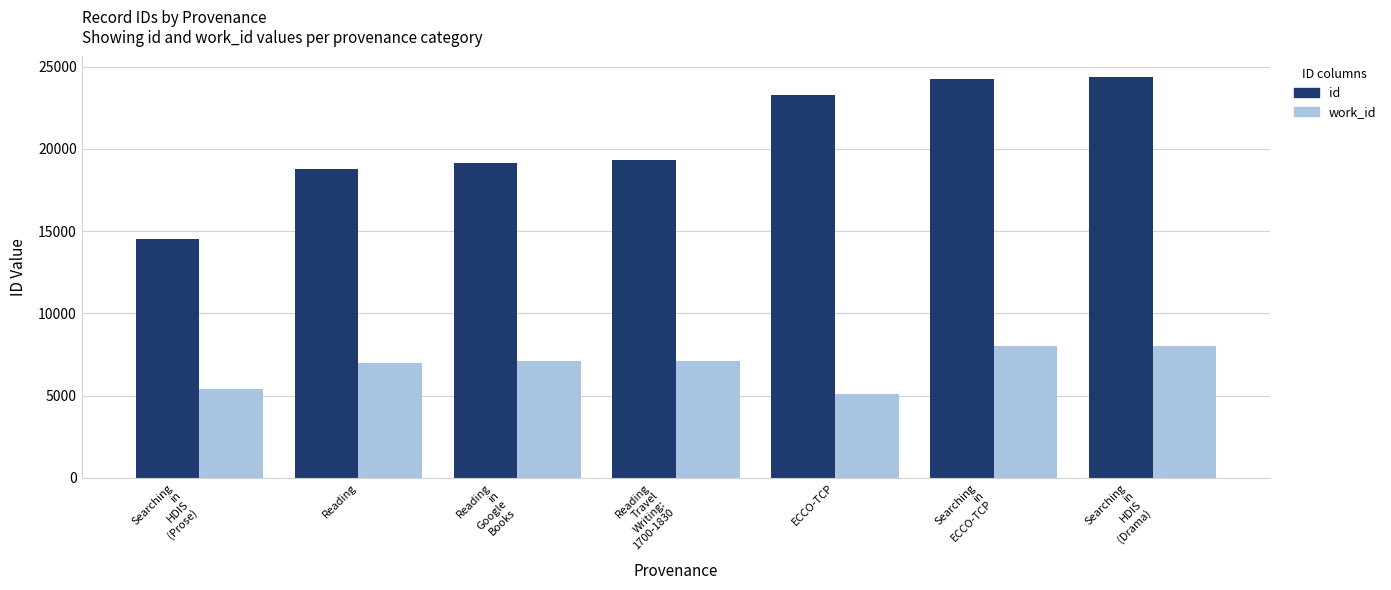

Which series has the widest spread of values?

id